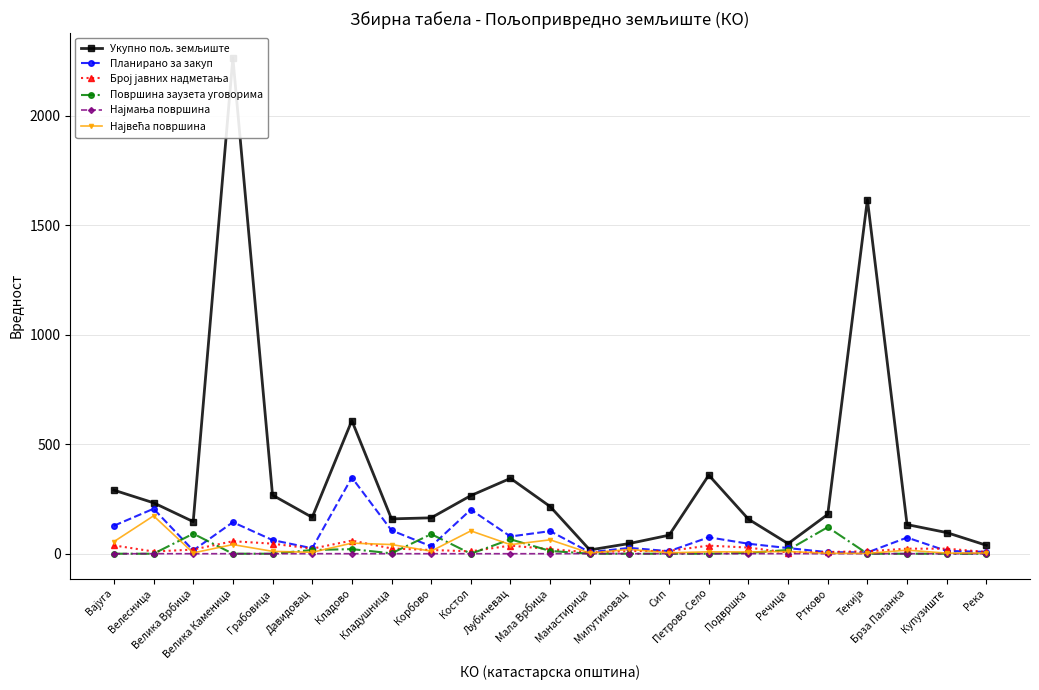

True or false: Најмања површина and Површина заузета уговорима intersect in this chart.

True